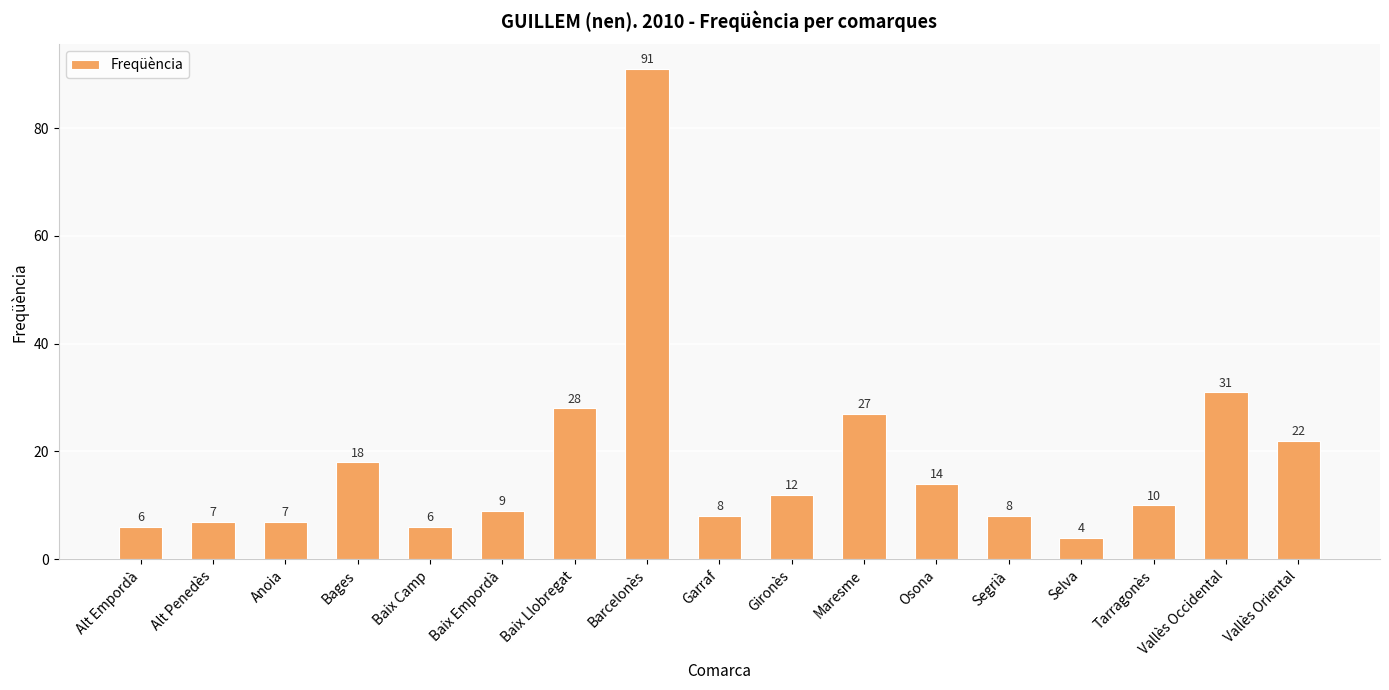

What is the minimum value shown in the chart?

4